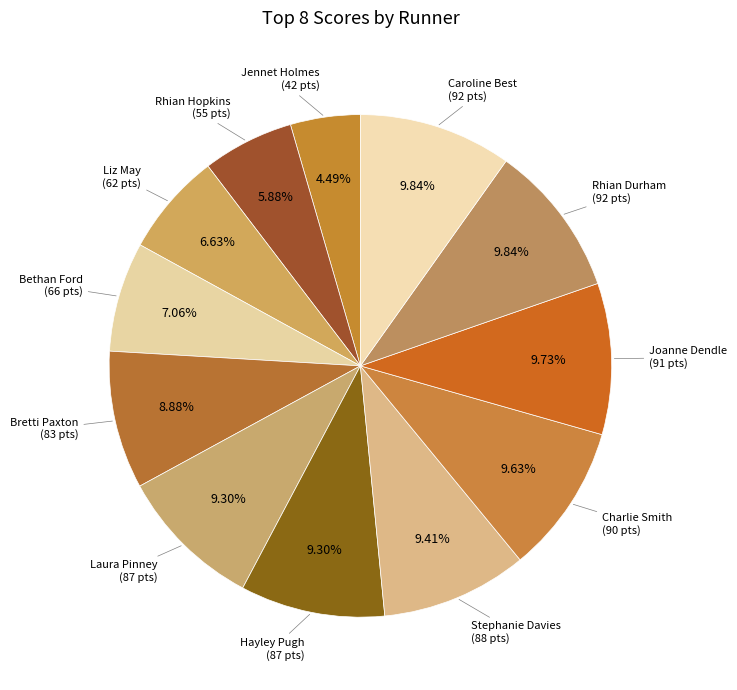

Which slice is the largest?

Rhian Durham